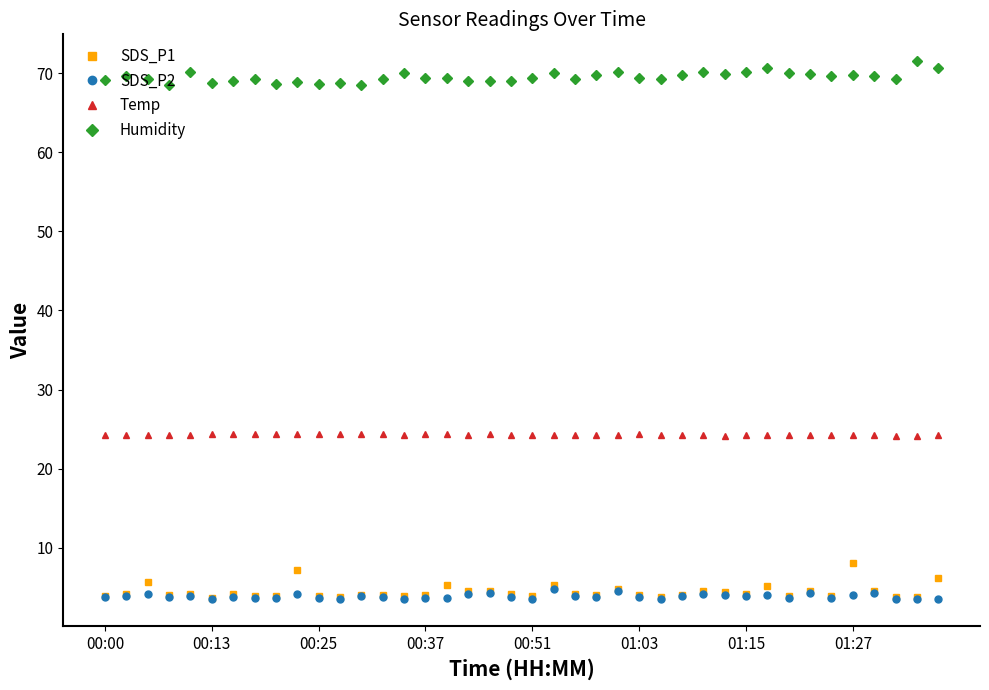

What is the greatest value displayed?

71.5